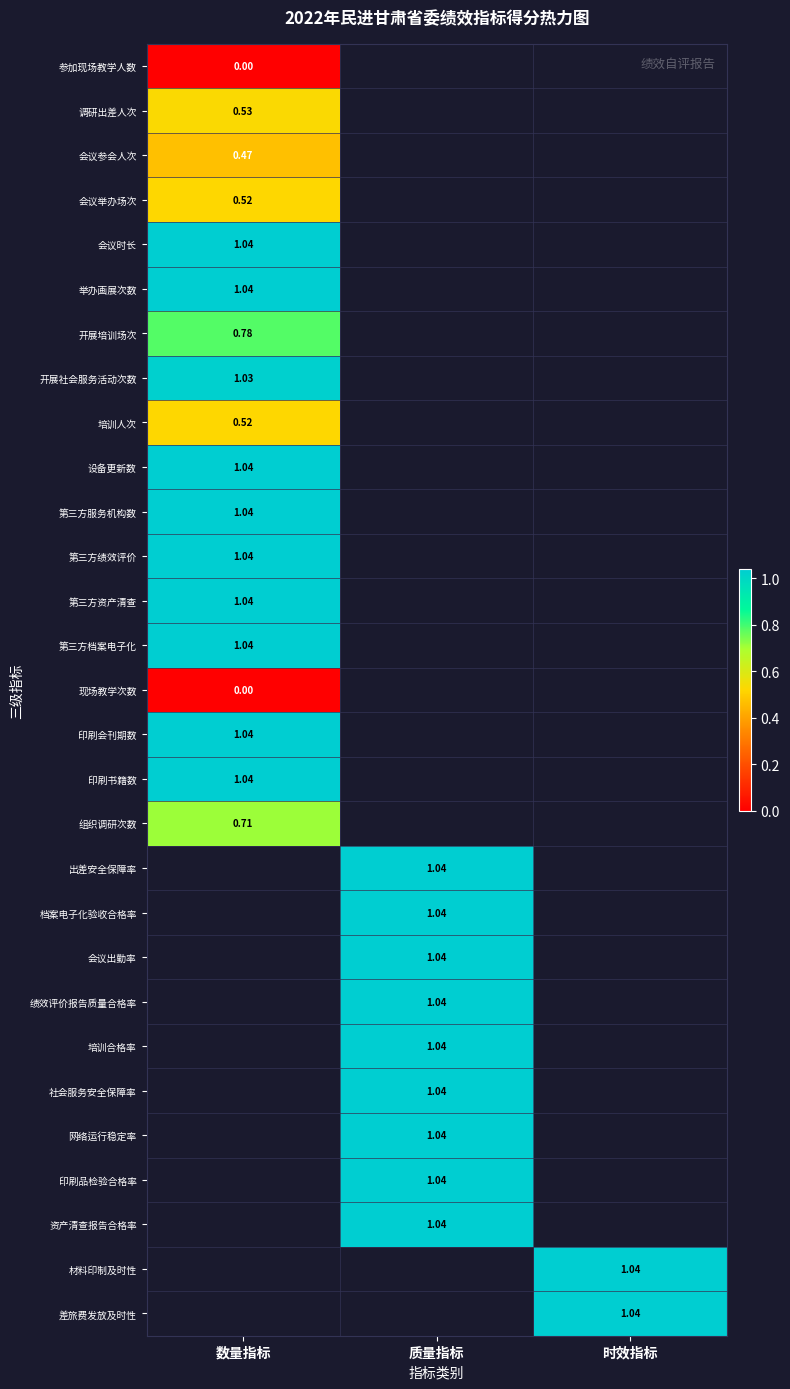

Between 时效指标 and 数量指标, which is larger?

数量指标